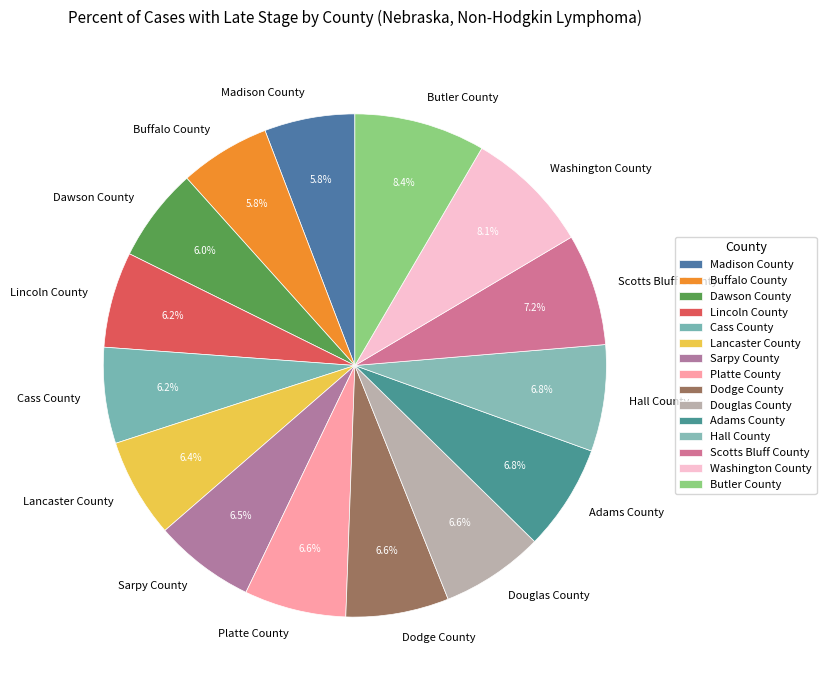

Is it true that Lincoln County is 6% of the pie?

True